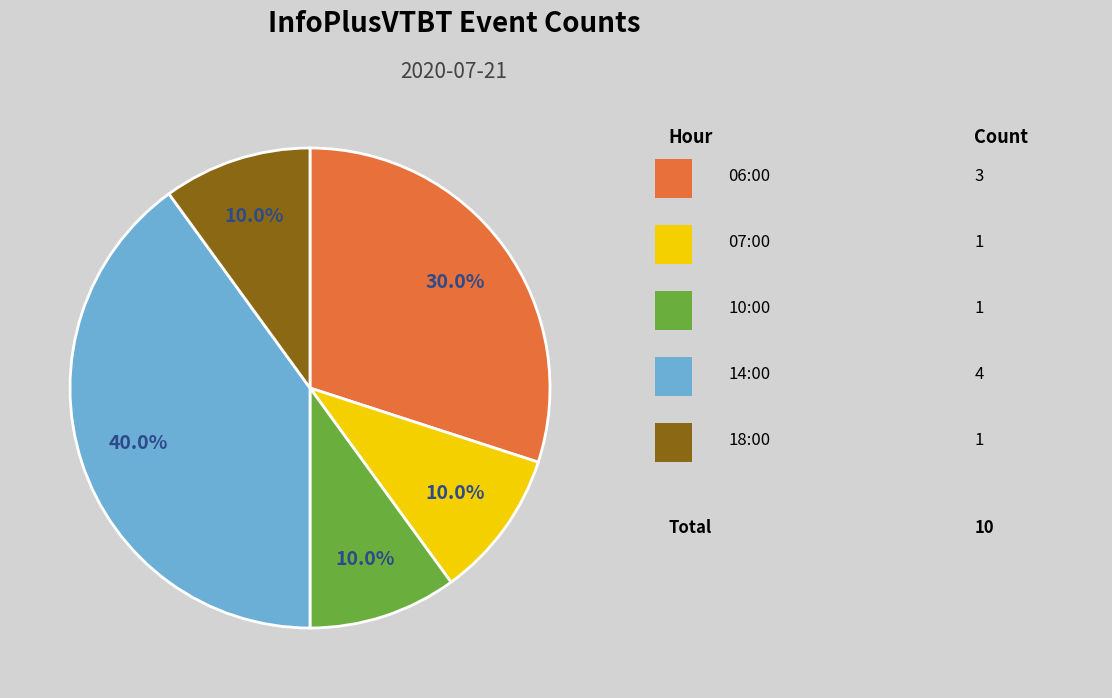

How many slices are in this pie chart?

5